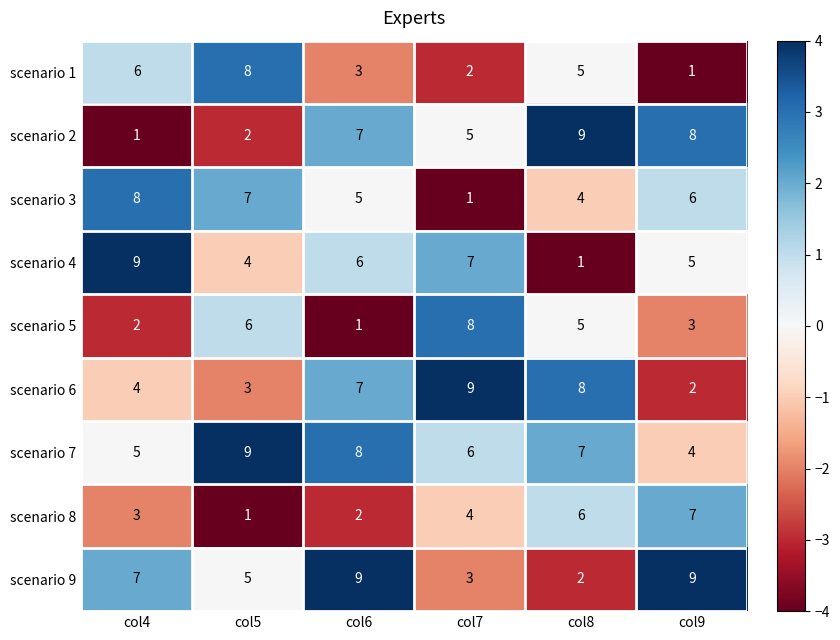

What is the spread (max minus min) of values at col5?

8